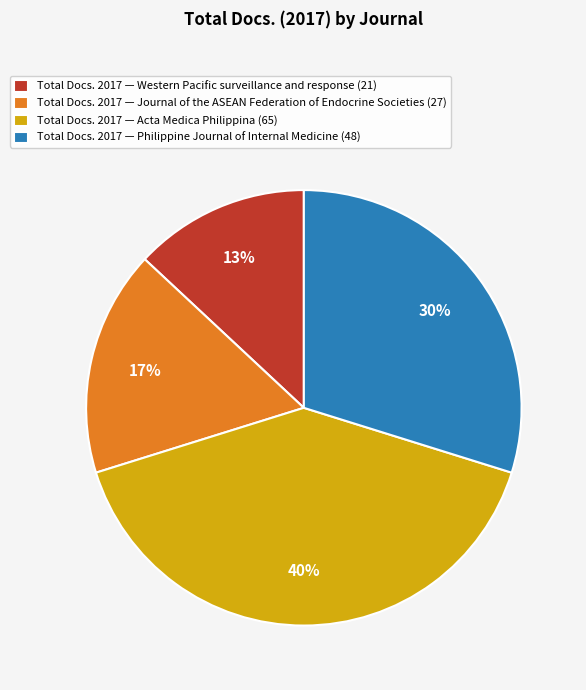

To the nearest percent, what is the combined percentage of Total Docs. 2017 — Journal of the ASEAN Federation of Endocrine Societies (27) and Total Docs. 2017 — Acta Medica Philippina (65)?

57%